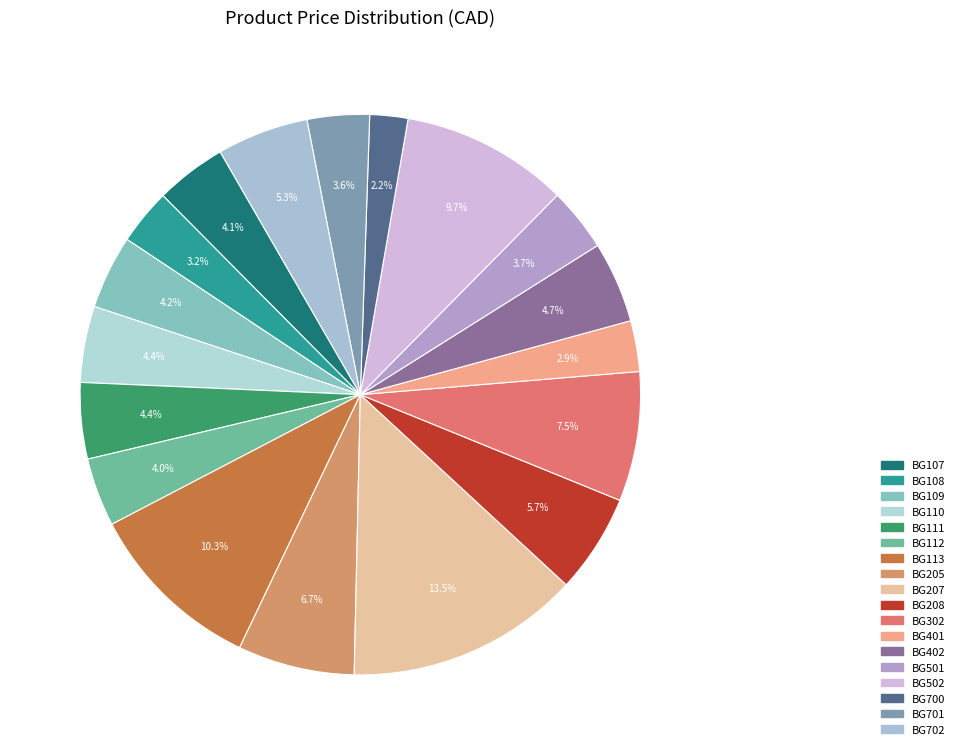

What percentage do BG502 and BG207 together represent?

23.2%